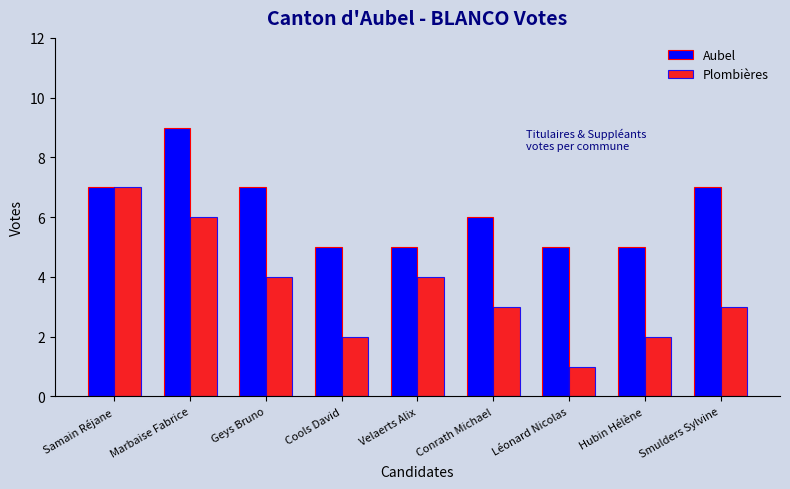

Where does the Aubel series first go above 6?

Samain Réjane